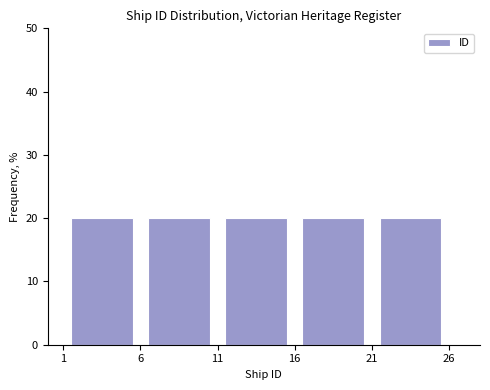

Reading left to right, transcribe this chart: for each bar, give the range it covers on the x-axis and its height. The values are not printed on the chart, so give them approximately, as read against the axis.

1 to 6: 20
6 to 11: 20
11 to 16: 20
16 to 21: 20
21 to 26: 20